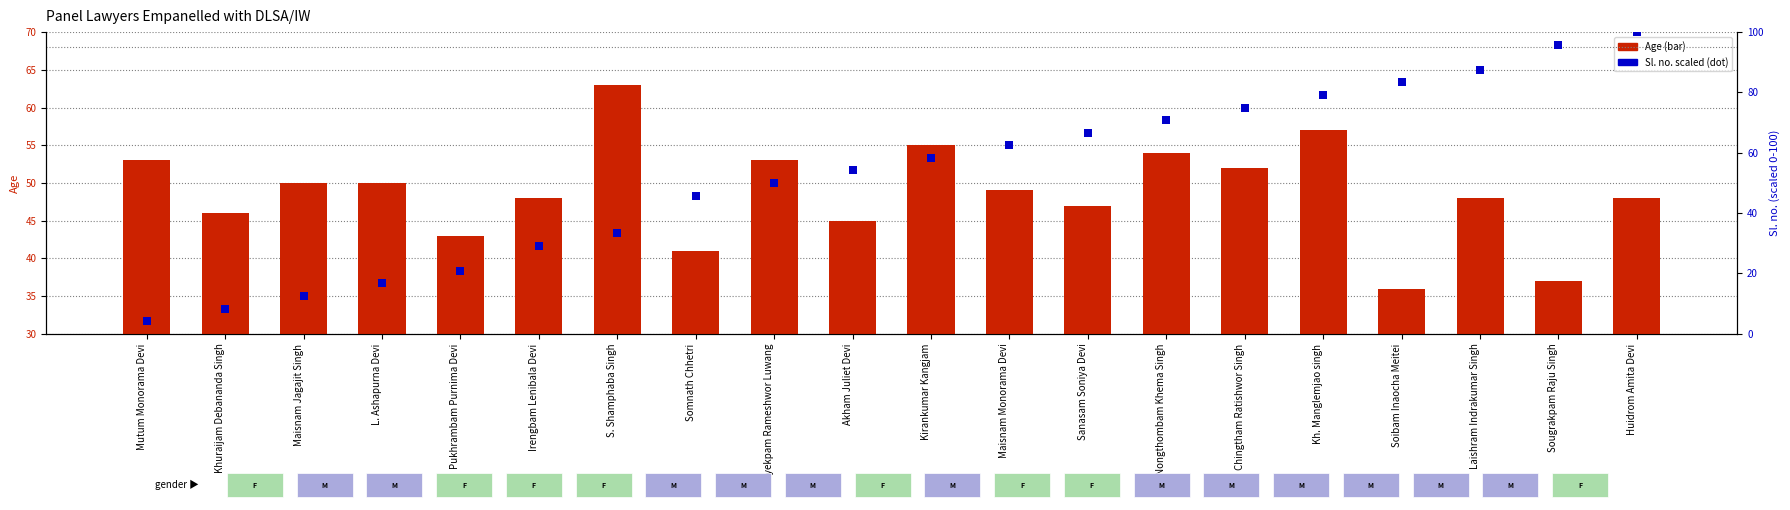

Reading right to left, what are all the values shown in this chart?

Age: 48.0	37.0	48.0	36.0	57.0	52.0	54.0	47.0	49.0	55.0	45.0	53.0	41.0	63.0	48.0	43.0	50.0	50.0	46.0	53.0
Sl. no. (scaled): 100.0	95.8	87.5	83.3	79.2	75.0	70.8	66.7	62.5	58.3	54.2	50.0	45.8	33.3	29.2	20.8	16.7	12.5	8.3	4.2